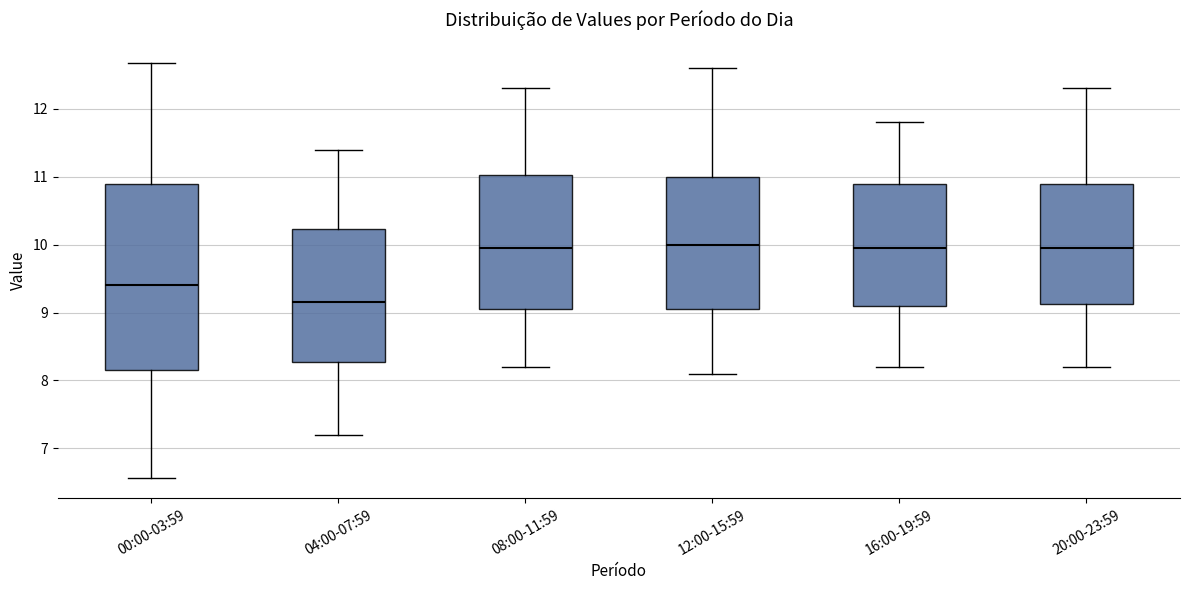

Where does the lower whisker of the box for 00:00-03:59 end on the y-axis? The values are not printed on the chart, so give them approximately, as read against the axis.

6.6